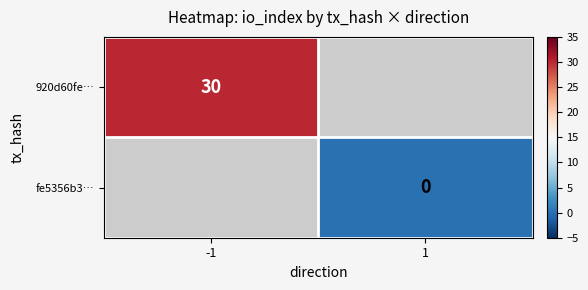

Is the value of 920d60fe… at -1 greater than the value of fe5356b3… at 1?

Yes